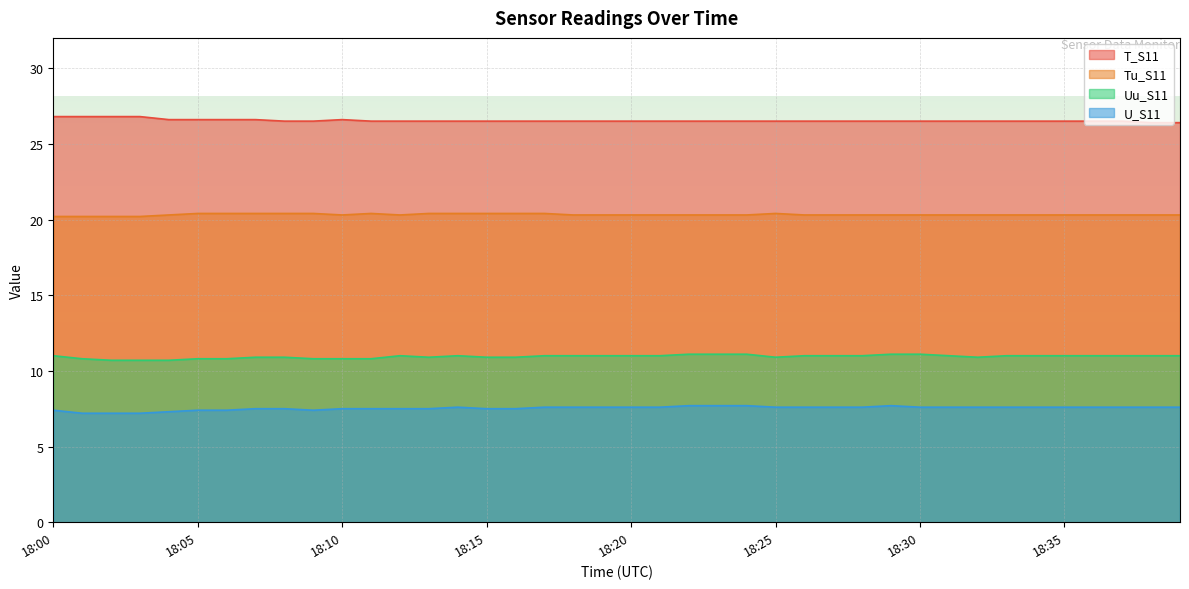

What are all the series names shown in the legend?

T_S11, Tu_S11, Uu_S11, U_S11